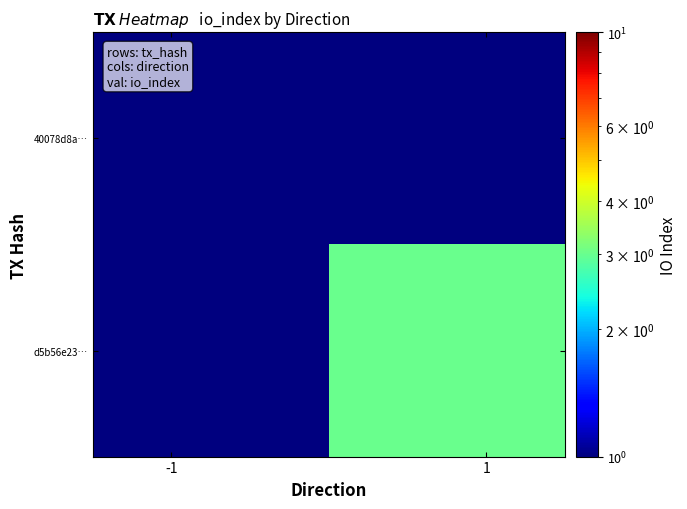

Rank the series by their average value, from lowest to highest.

40078d8a…, d5b56e23…